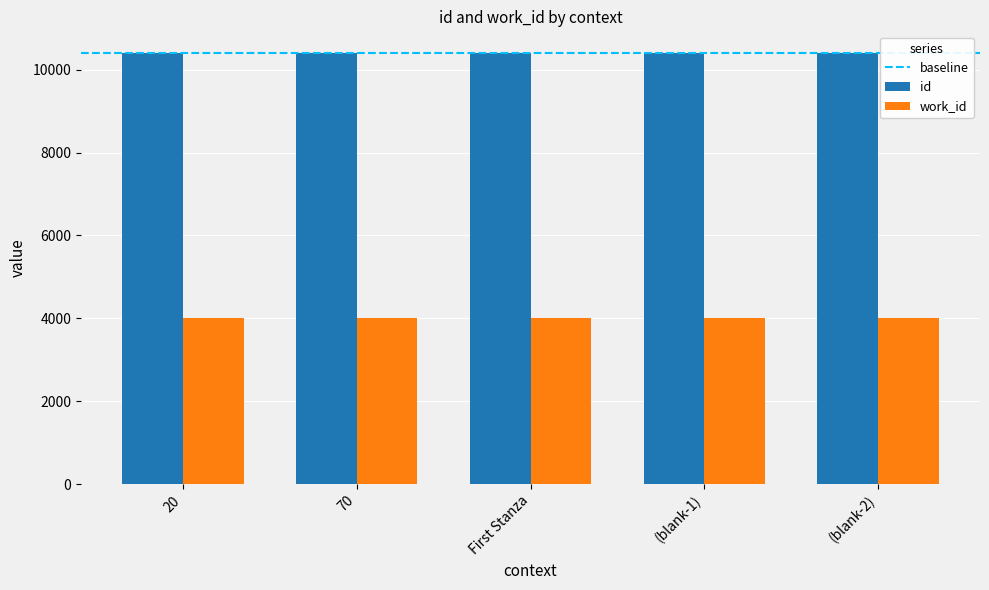

The id series shows 2562 at 20. True or false?

False